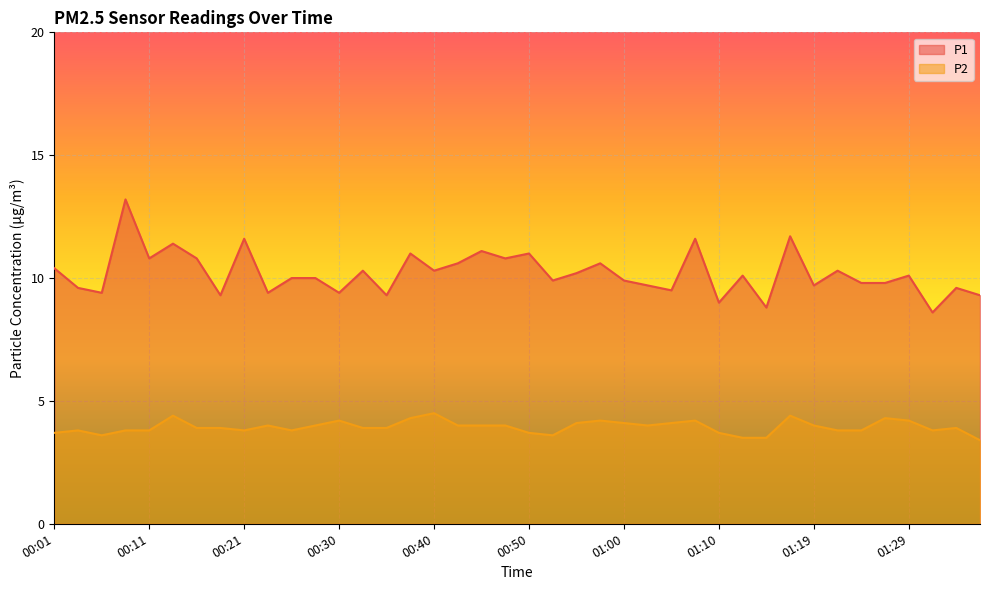

At which category does P2 reach its first local peak?

00:04